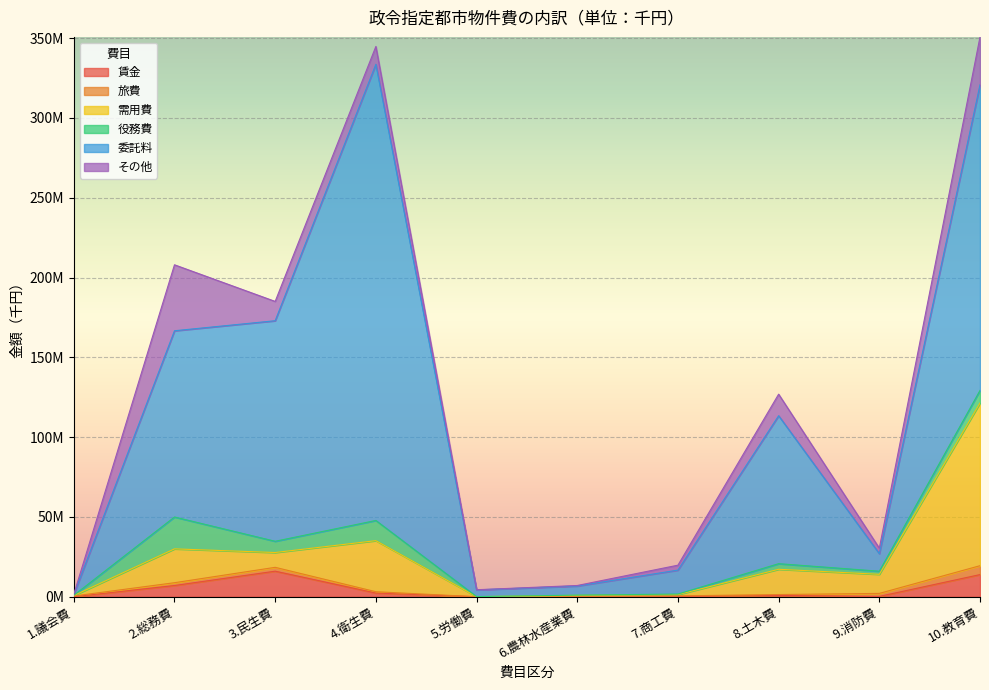

Which series changed the most between 1.議会費 and 4.衛生費?

委託料